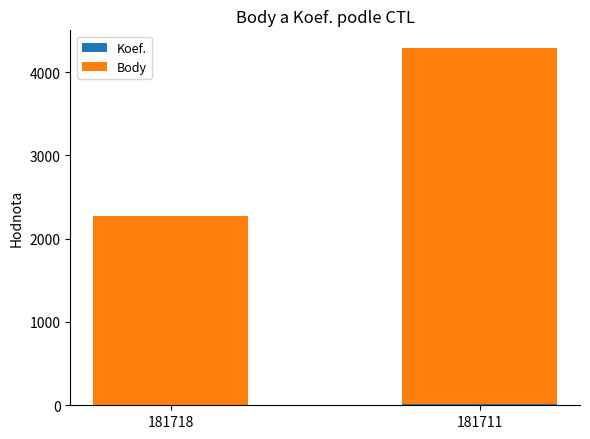

At which category is the sum across all series the highest?

181711